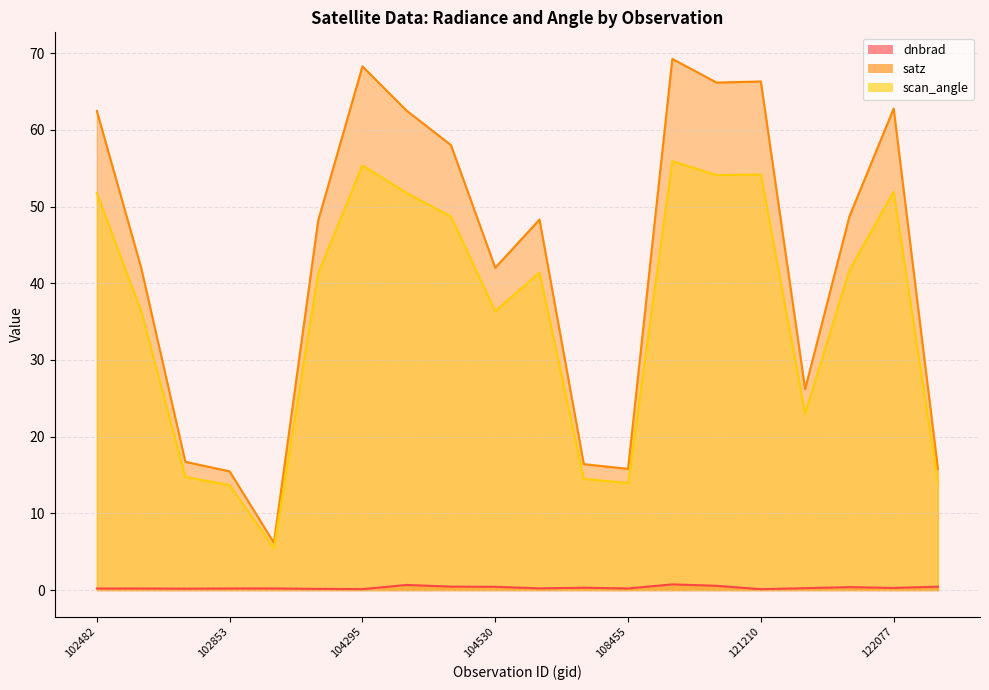

Reading left to right, what are all the values shown in this chart?

dnbrad: 0.2	0.2	0.2	0.2	0.2	0.2	0.1	0.7	0.5	0.4	0.2	0.3	0.2	0.7	0.6	0.1	0.2	0.4	0.3	0.4
satz: 62.5	42.1	16.7	15.5	6.2	48.2	68.3	62.5	58.0	42.0	48.3	16.4	15.8	69.3	66.2	66.3	26.2	48.7	62.8	15.8
scan_angle: 51.7	36.4	14.8	13.7	5.5	41.3	55.4	51.8	48.7	36.4	41.4	14.5	14.0	55.9	54.1	54.2	23.0	41.7	51.9	13.9